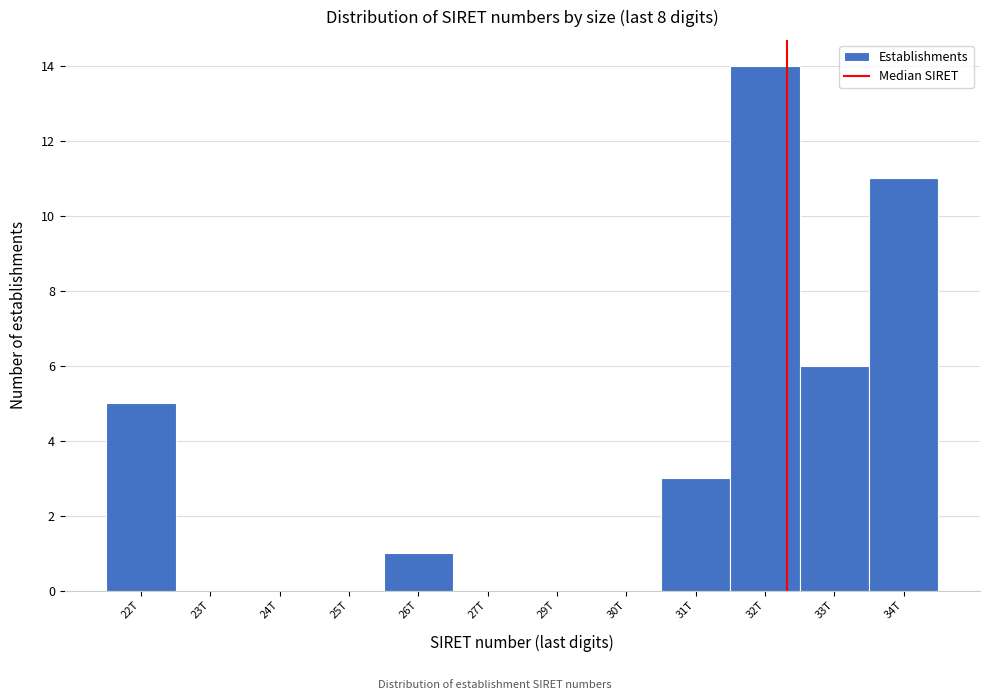

Reading left to right, transcribe all the data shown in this chart.

22T=5	23T=0	24T=0	25T=0	26T=1	27T=0	29T=0	30T=0	31T=3	32T=14	33T=6	34T=11